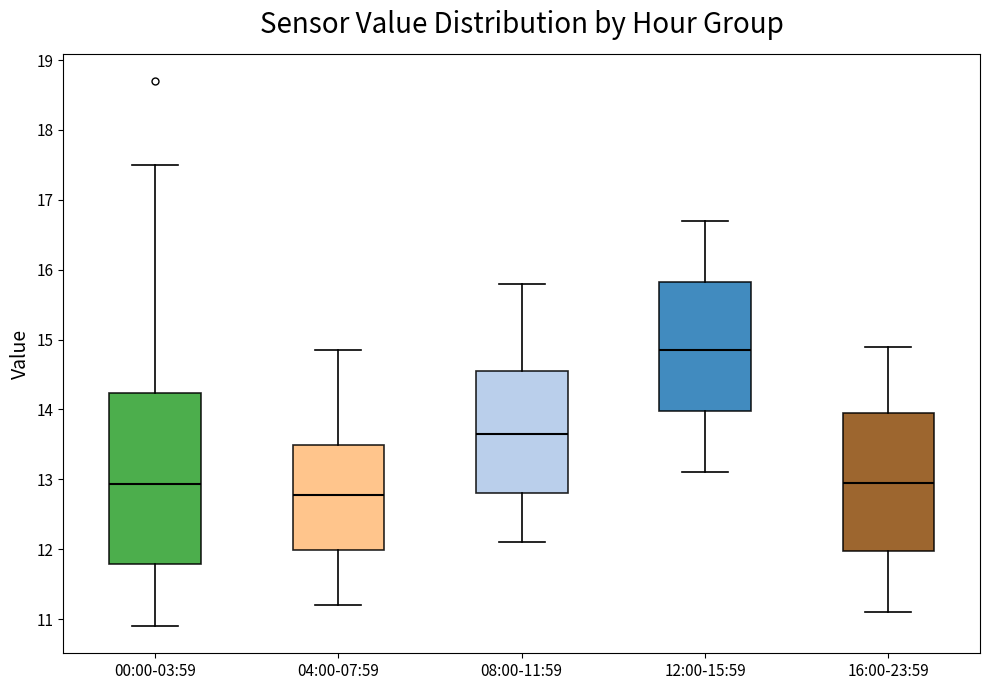

Where is the upper edge of the box for 04:00-07:59 on the y-axis? The values are not printed on the chart, so give them approximately, as read against the axis.

13.5